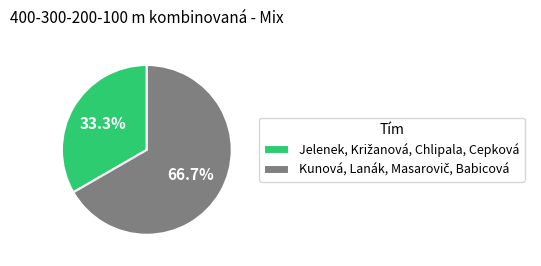

To the nearest percent, what is the difference between the largest and smallest slice percentages?

33%